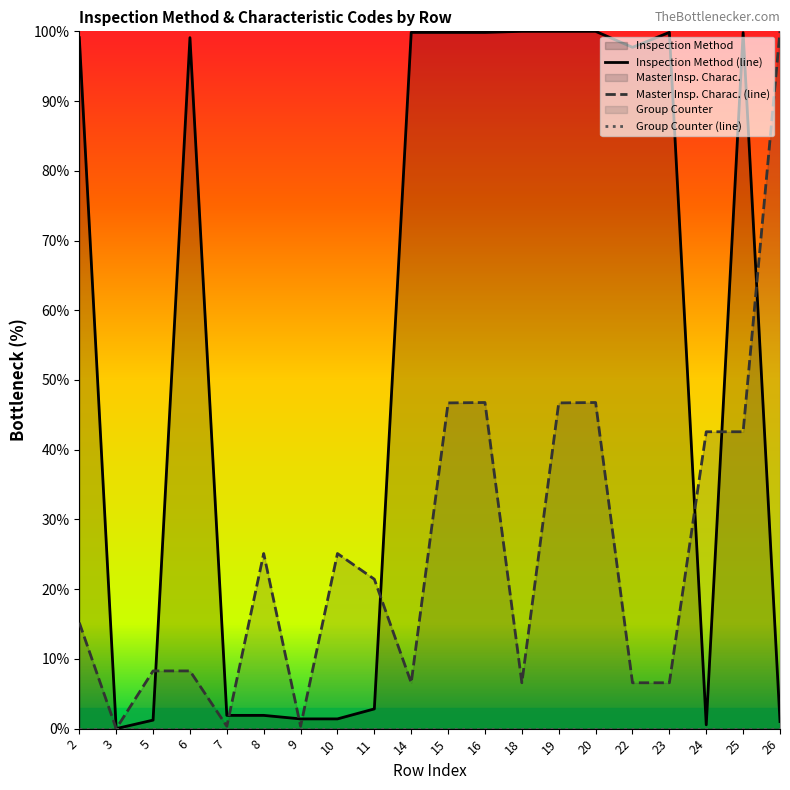

Reading right to left, what are all the values shown in this chart?

Inspection Method (line): 26=1.0	25=99.8	24=0.5	23=99.9	22=97.7	20=100.0	19=100.0	18=100.0	16=99.8	15=99.8	14=99.8	11=2.8	10=1.4	9=1.4	8=1.9	7=1.9	6=99.1	5=1.2	3=0.0	2=99.1
Master Insp. Charac. (line): 26=100.0	25=42.6	24=42.6	23=6.6	22=6.6	20=46.8	19=46.7	18=6.6	16=46.8	15=46.7	14=6.6	11=21.4	10=25.1	9=0.3	8=25.1	7=0.3	6=8.3	5=8.3	3=0.0	2=15.2
Group Counter (line): 26=0.0	25=0.0	24=0.0	23=0.0	22=0.0	20=0.0	19=0.0	18=0.0	16=0.0	15=0.0	14=0.0	11=0.0	10=0.0	9=0.0	8=0.0	7=0.0	6=0.0	5=0.0	3=0.0	2=0.0